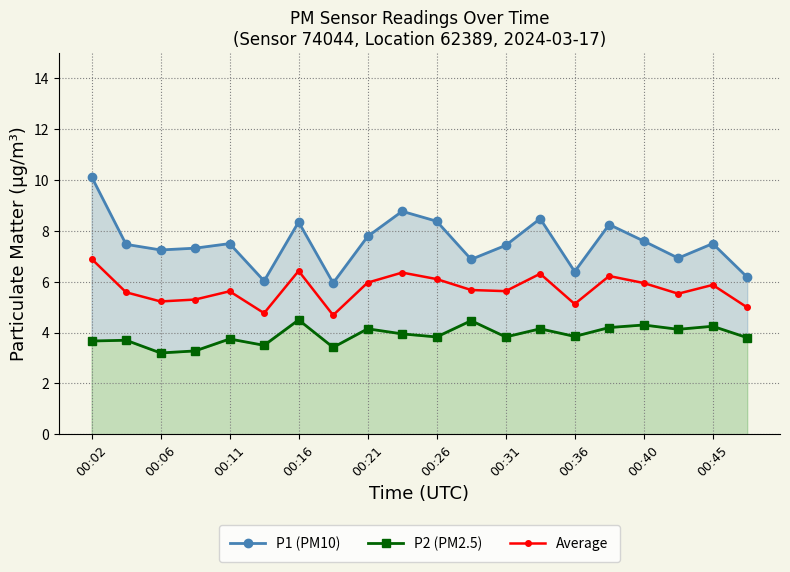

Is it true that Average equals 6.0 at 00:21?

True